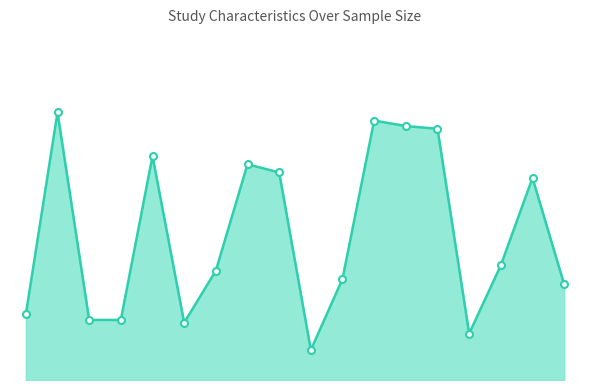

Is this an area chart (filled region under the line)?

Yes